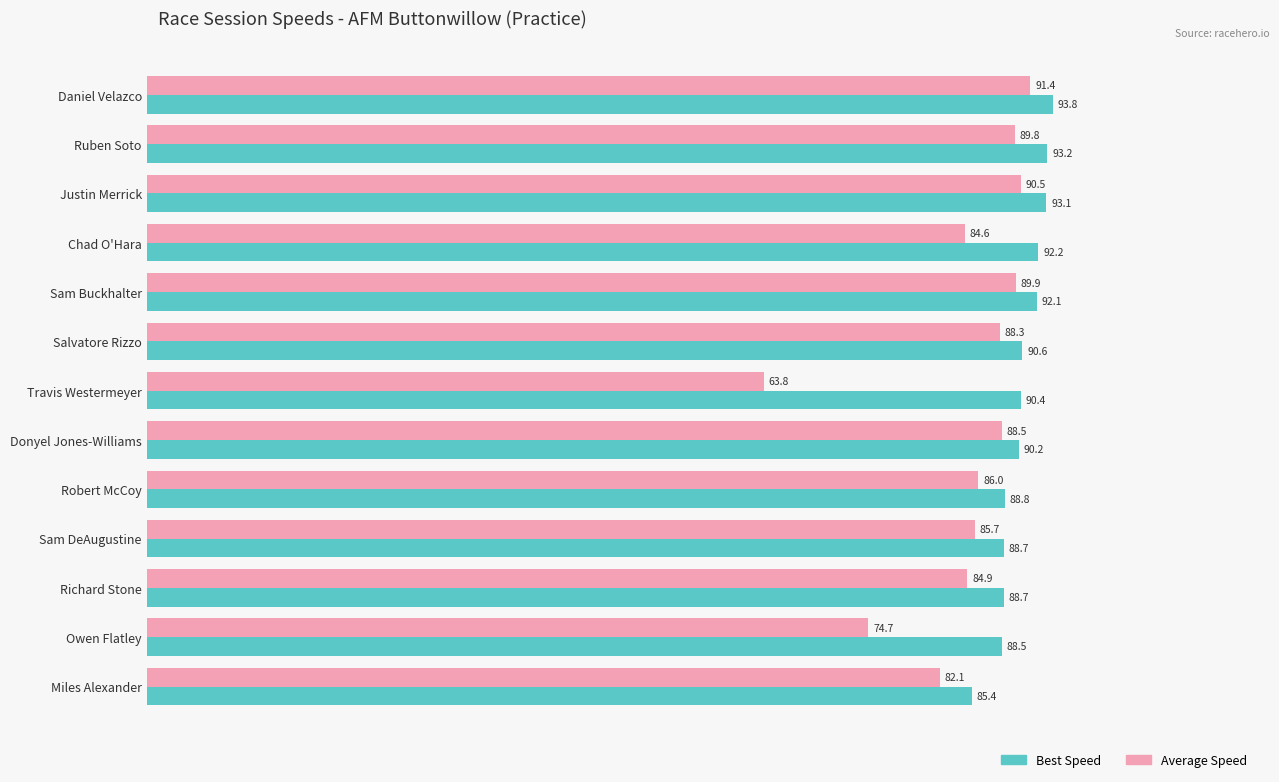

True or false: Best Speed has a value of 92.2 at Chad O'Hara.

True